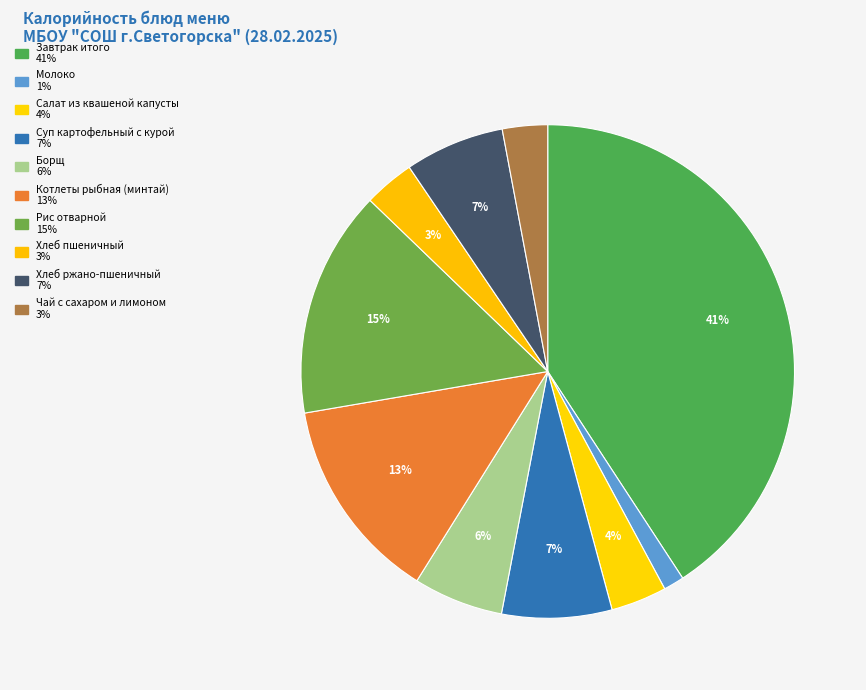

How many slices are in this pie chart?

10